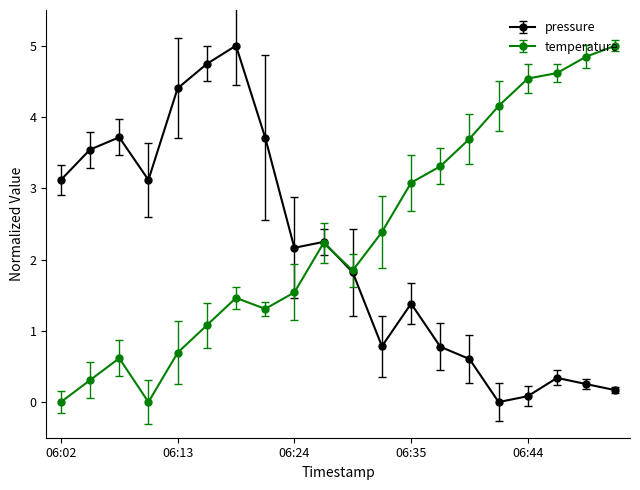

What is the value of the pressure point at the 11th from the left?

1.8